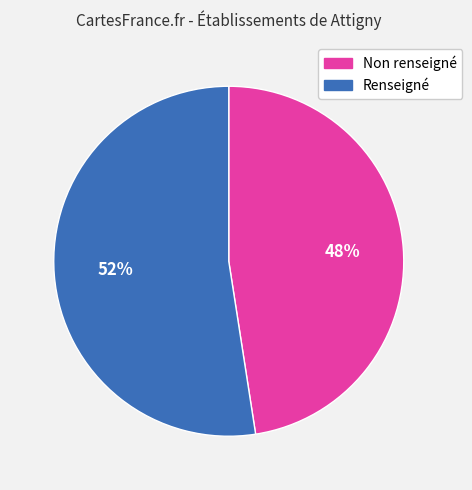

Does any single category account for the majority?

Yes